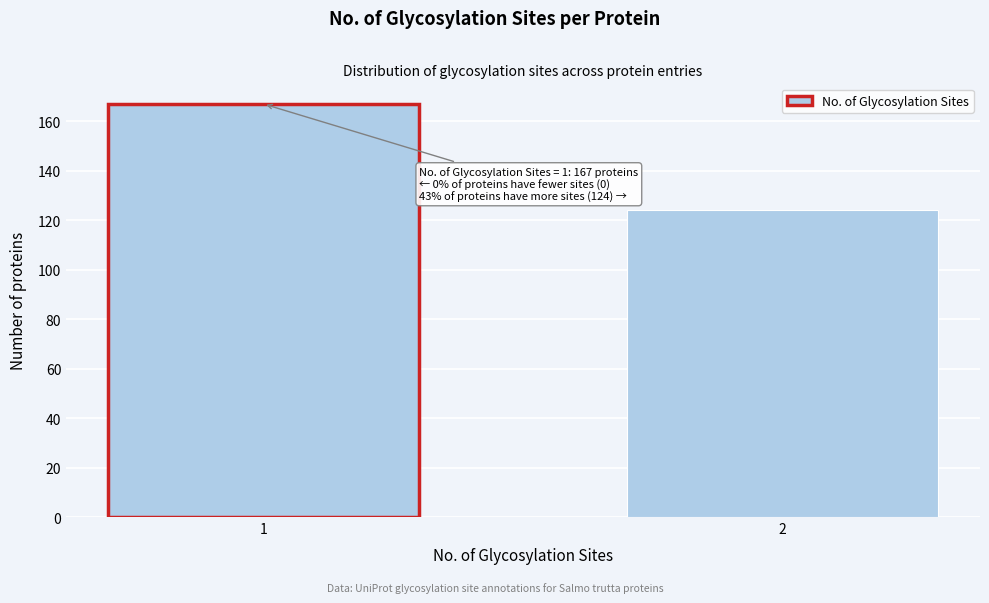

Reading left to right, transcribe all the data shown in this chart.

1=167	2=124